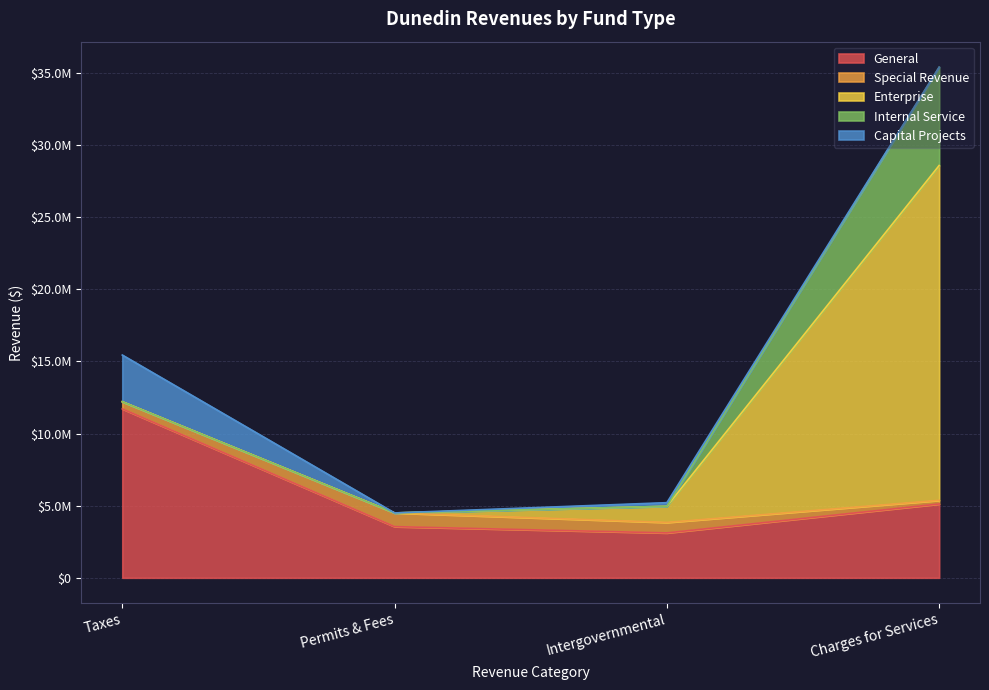

At how many categories does at least one series exceed 17396960?

1